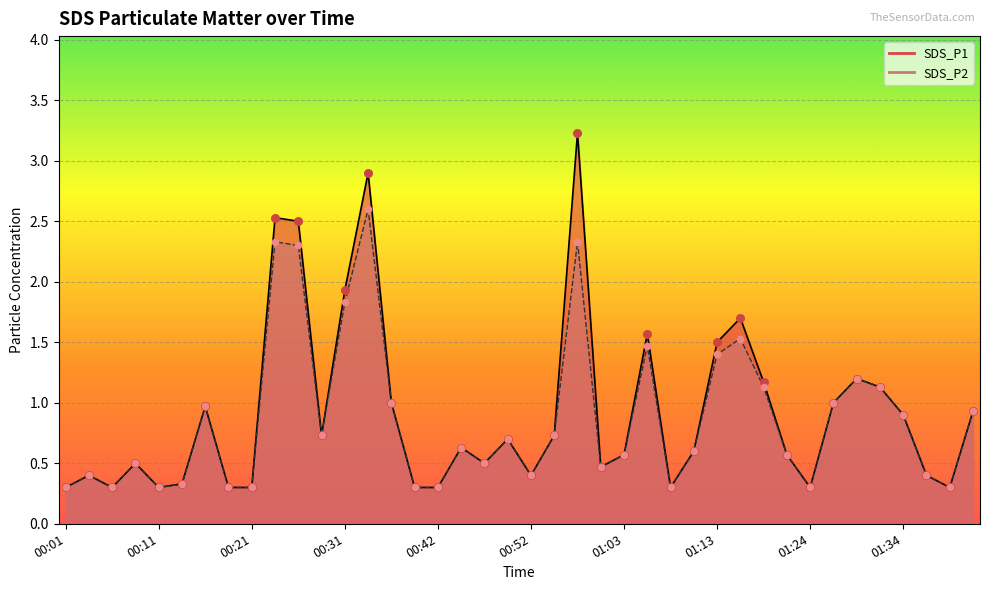

At which category is the sum across all series the highest?

00:58